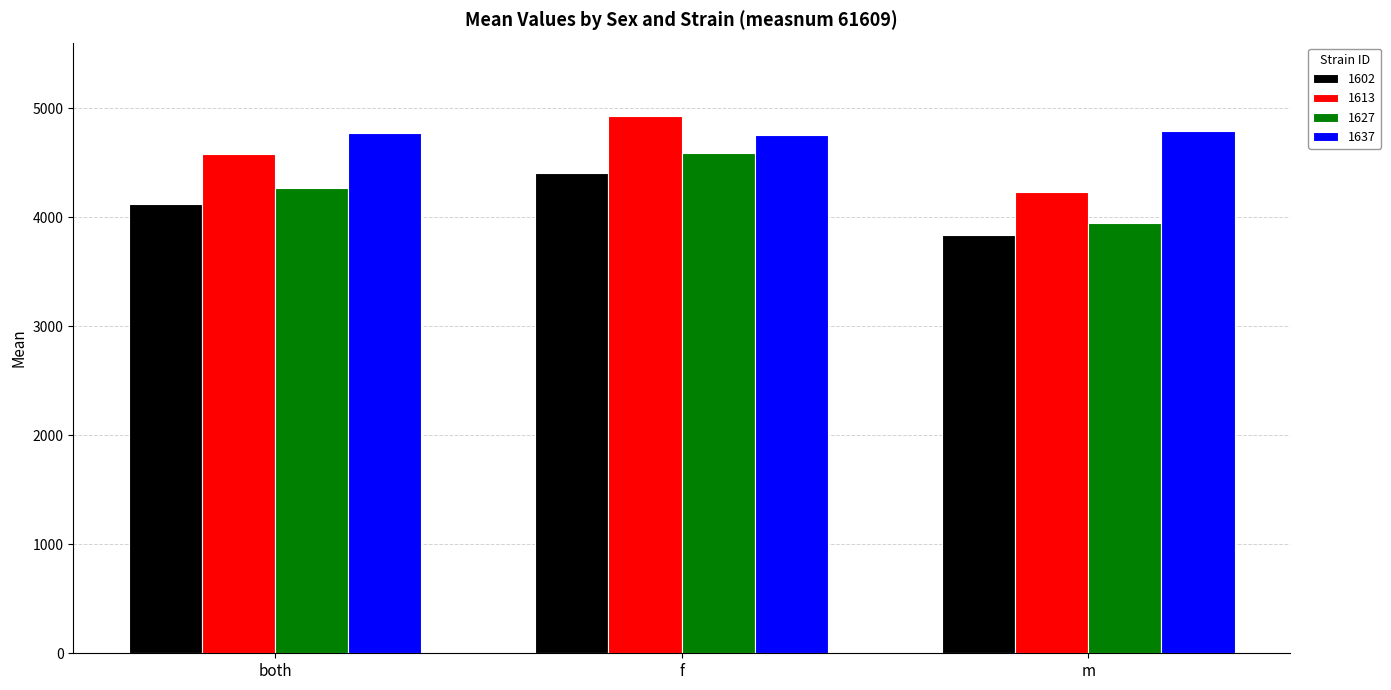

Is the value of 1602 at f greater than the value of 1637 at both?

No